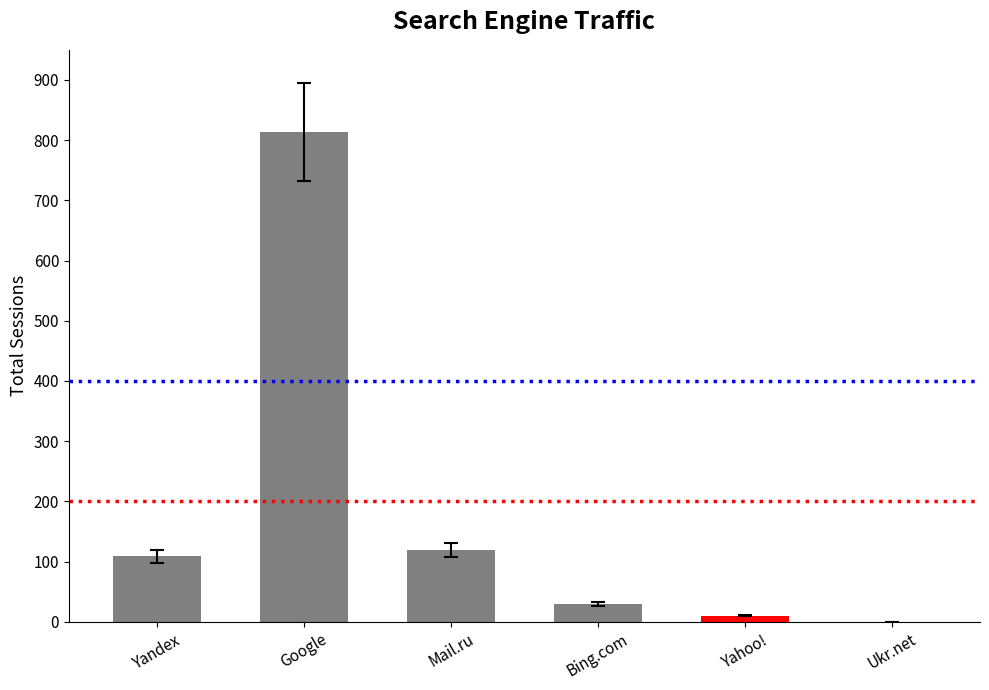

Does the chart contain stacked bars?

No